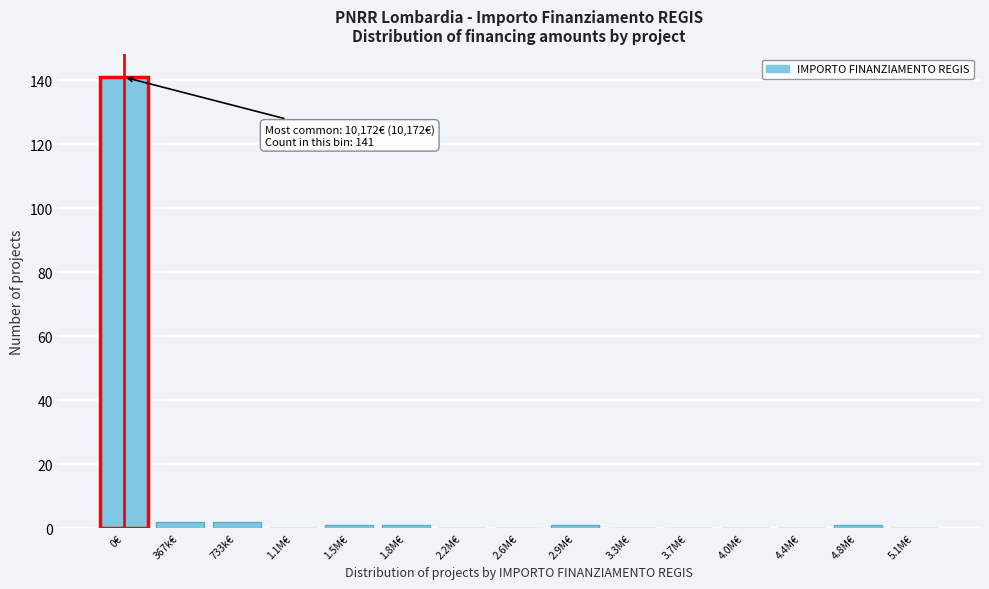

Reading right to left, extract all data points from this chart.

5.1M€=0	4.8M€=1	4.4M€=0	4.0M€=0	3.7M€=0	3.3M€=0	2.9M€=1	2.6M€=0	2.2M€=0	1.8M€=1	1.5M€=1	1.1M€=0	733k€=2	367k€=2	0€=141